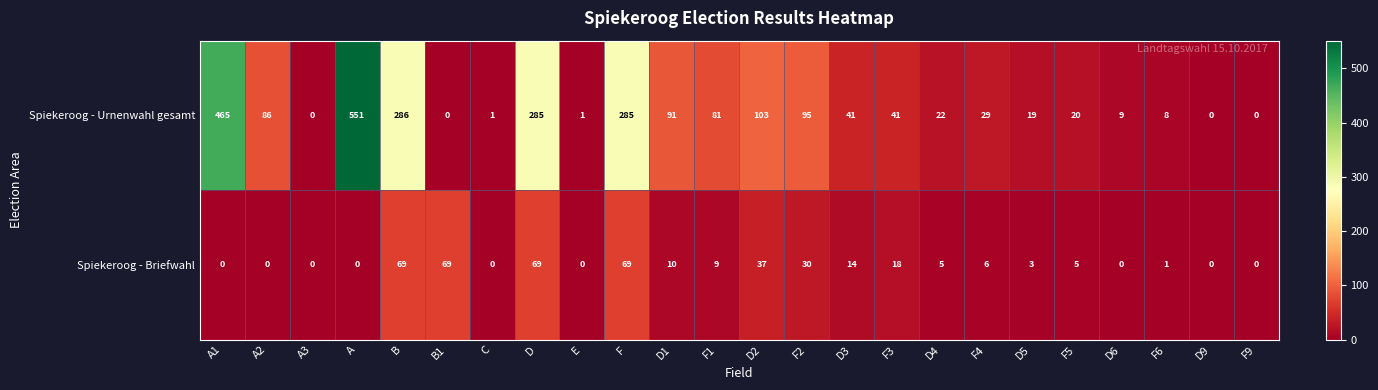

At how many categories does at least one series exceed 321?

2